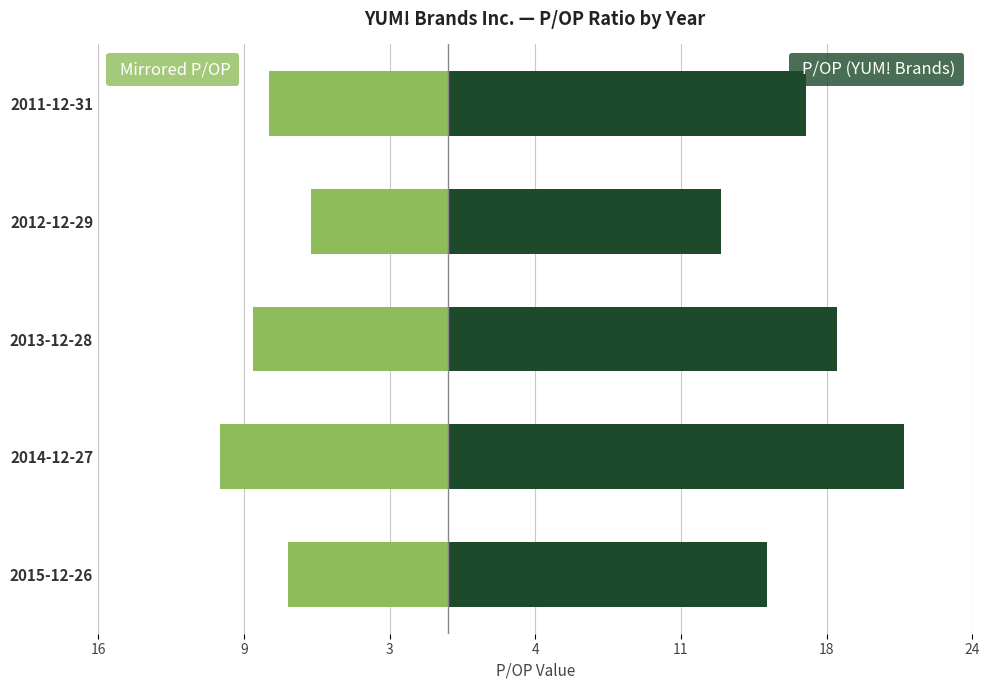

Does the chart contain any negative values?

Yes